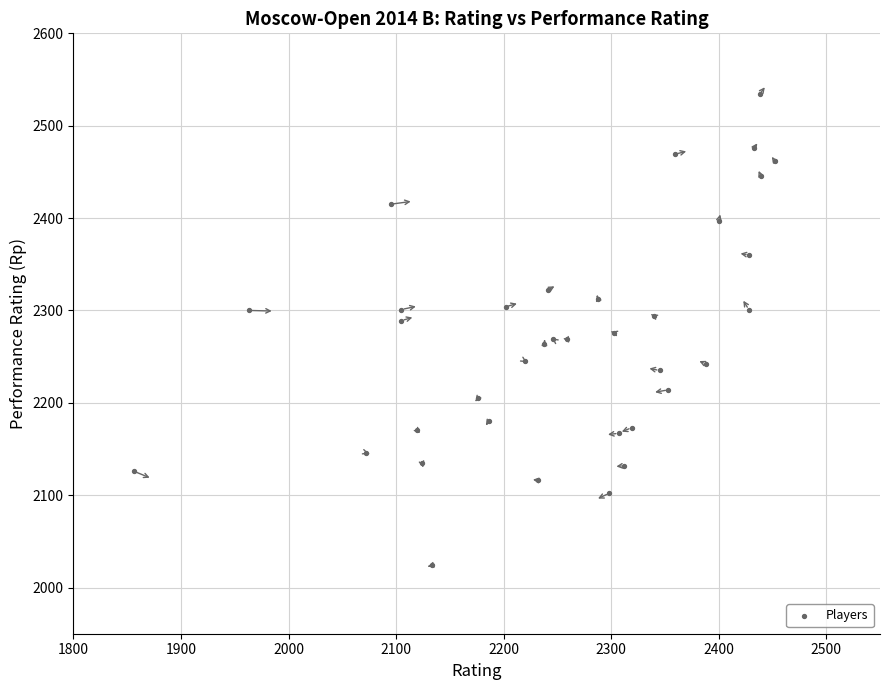

What is the range of X values (max minus min)?

596